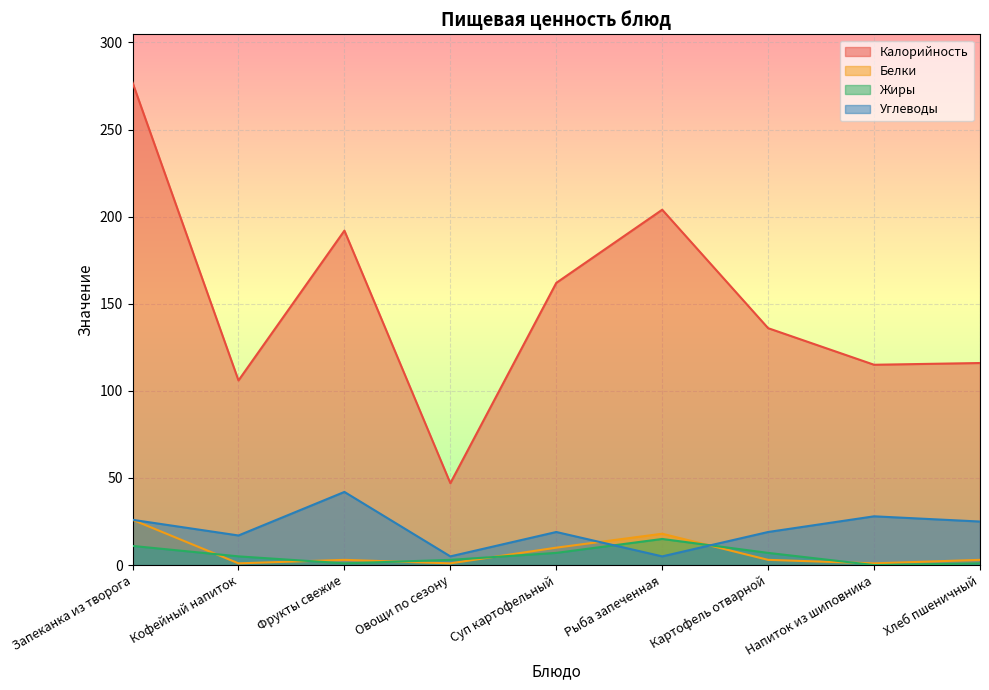

Rank the series by their maximum value, from lowest to highest.

Жиры, Белки, Углеводы, Калорийность